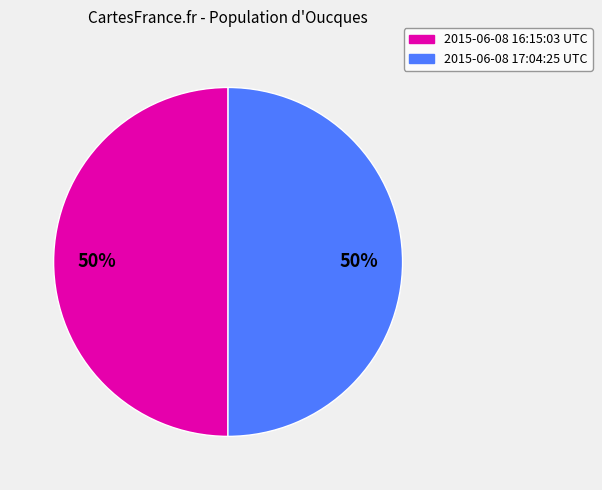

Approximately how many times larger is the value at 2015-06-08 16:15:03 UTC compared to 2015-06-08 17:04:25 UTC?

1.0